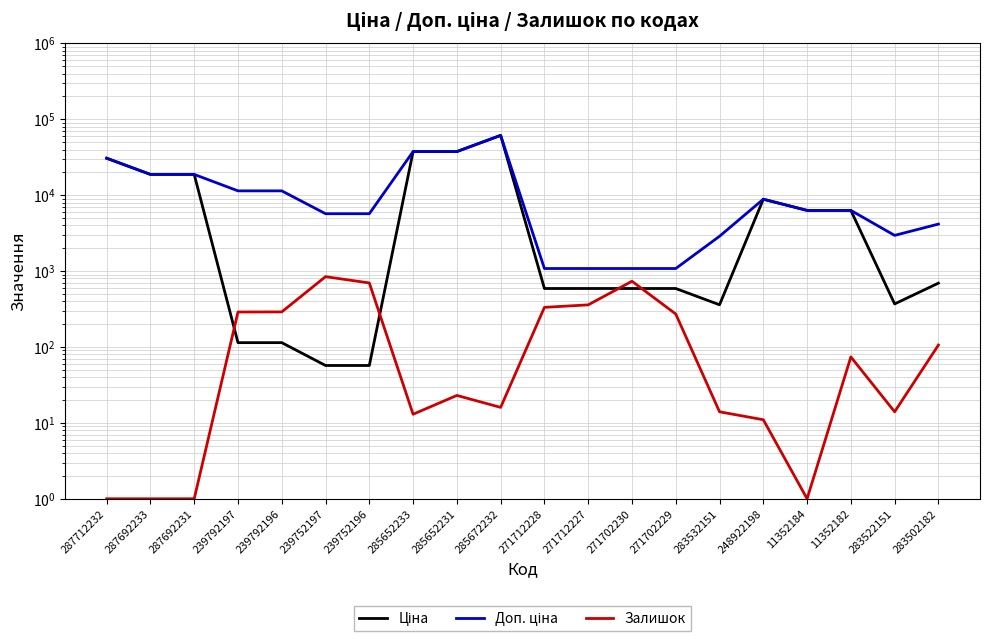

At how many categories does at least one series exceed 57122?

1